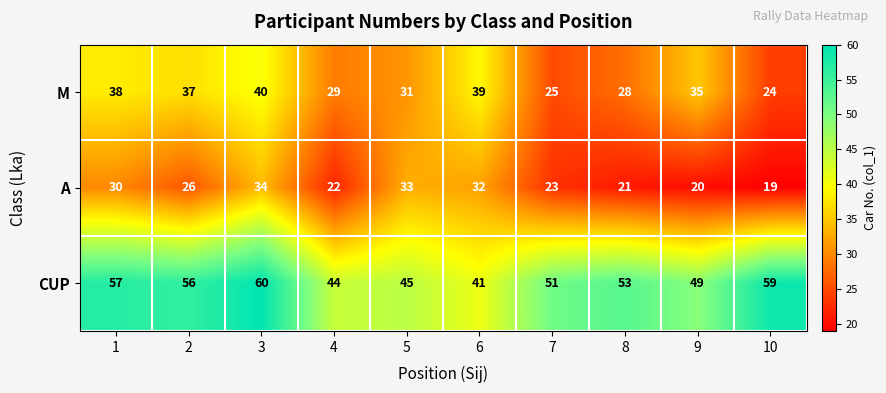

Rank the series by their average value, from highest to lowest.

CUP, M, A